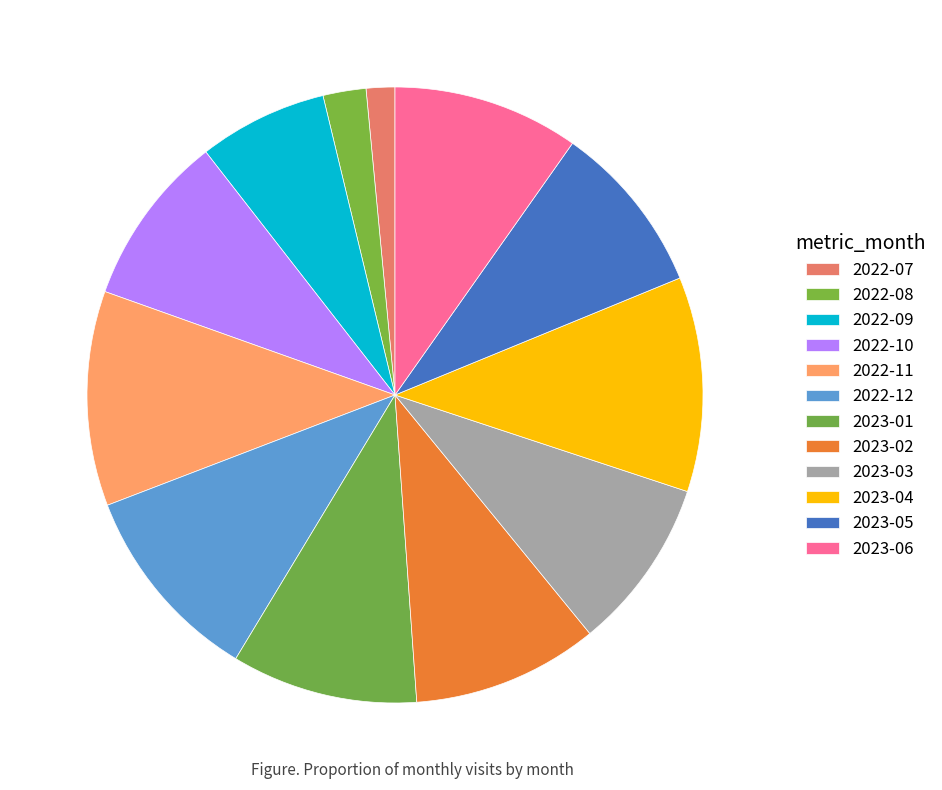

Is it true that 2023-02 is 10% of the pie?

True